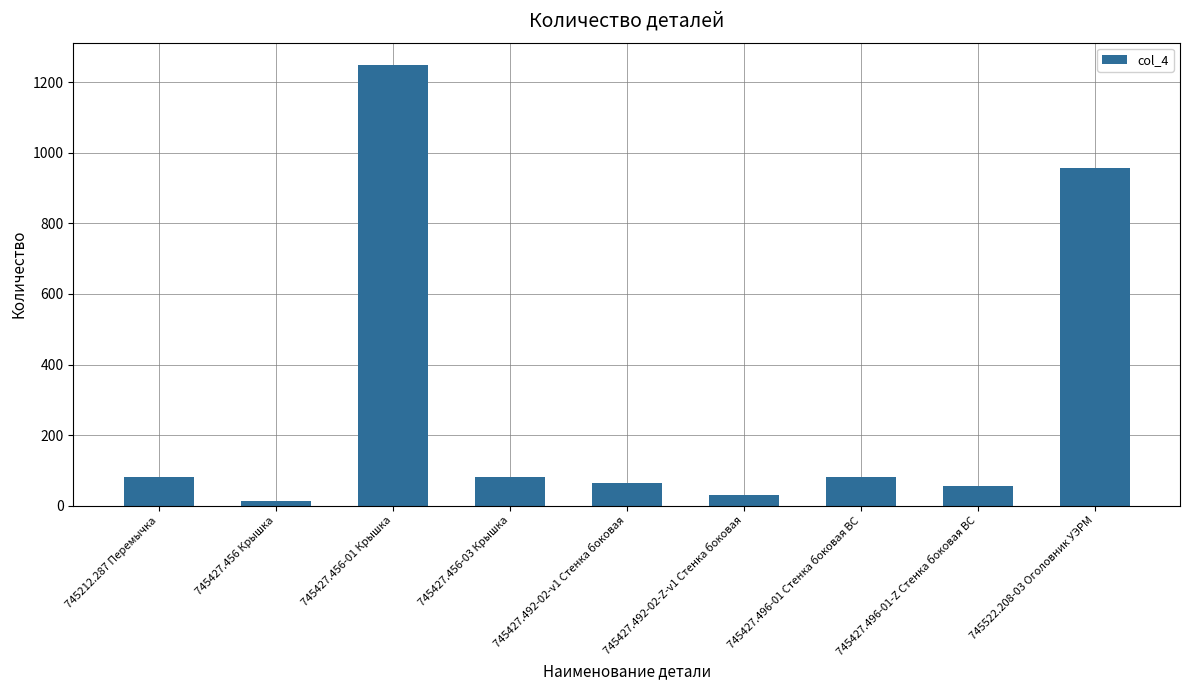

Reading left to right, extract all data points from this chart.

745212.287 Перемычка=80	745427.456 Крышка=12	745427.456-01 Крышка=1250	745427.456-03 Крышка=80	745427.492-02-v1 Стенка боковая=65	745427.492-02-Z-v1 Стенка боковая=30	745427.496-01 Стенка боковая ВС=80	745427.496-01-Z Стенка боковая ВС=55	745522.208-03 Оголовник УЭРМ=956